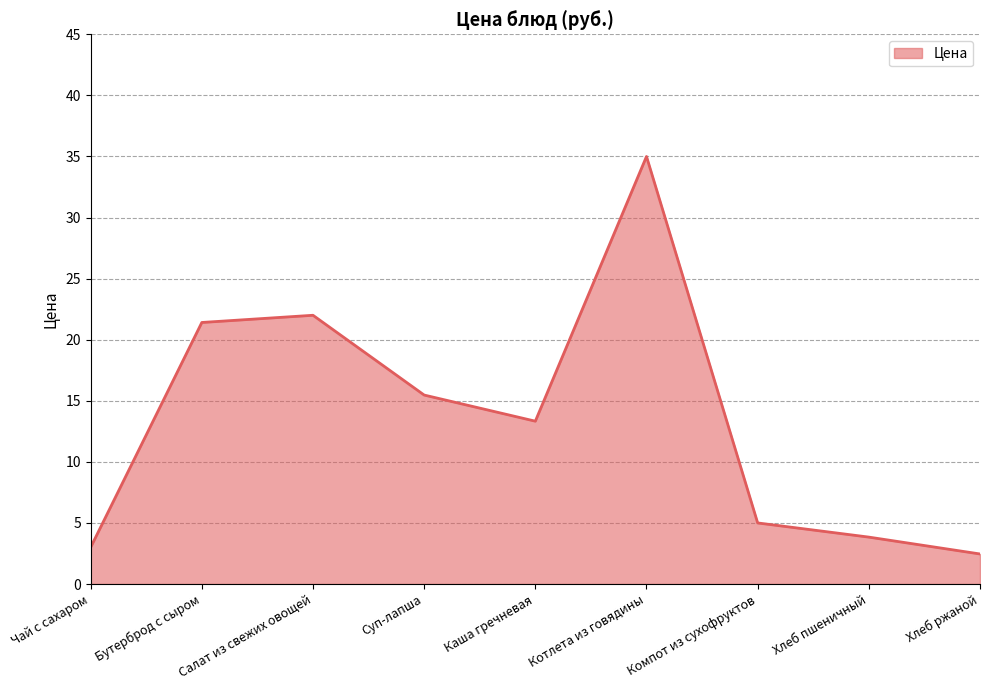

Between Каша гречневая and Компот из сухофруктов, which is larger?

Каша гречневая